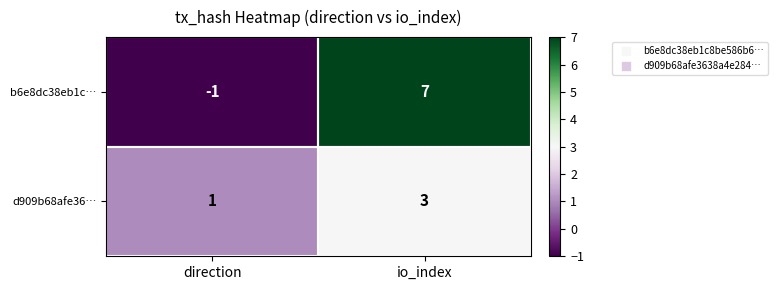

What is the sum of all d909b68afe36… values?

4